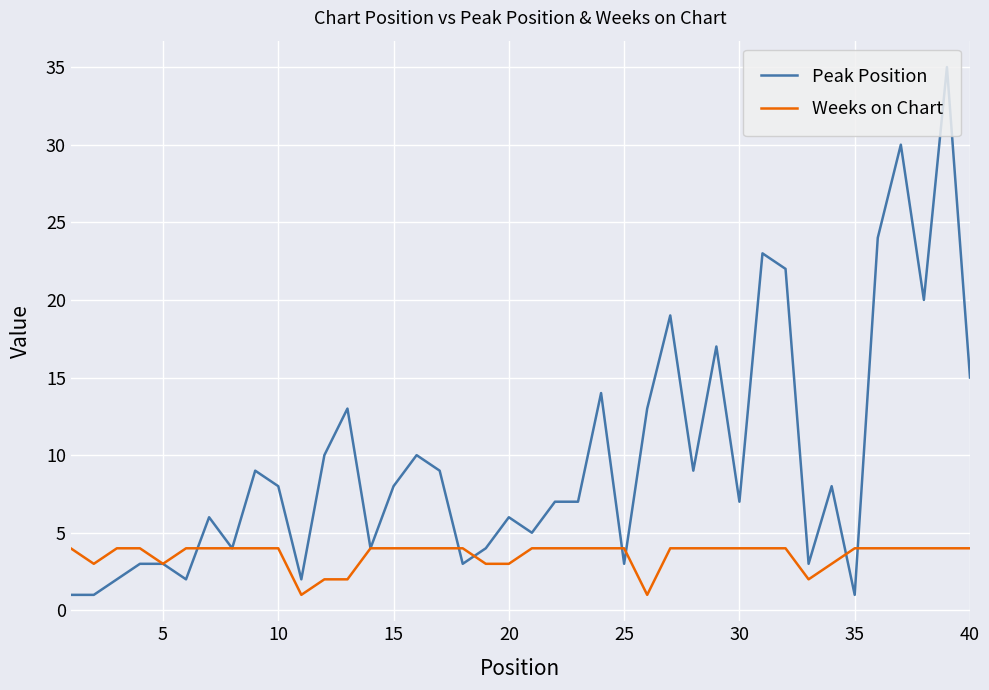

Reading left to right, what are all the values shown in this chart?

Peak Position: 1	1	2	3	3	2	6	4	9	8	2	10	13	4	8	10	9	3	4	6	5	7	7	14	3	13	19	9	17	7	23	22	3	8	1	24	30	20	35	15
Weeks on Chart: 4	3	4	4	3	4	4	4	4	4	1	2	2	4	4	4	4	4	3	3	4	4	4	4	4	1	4	4	4	4	4	4	2	3	4	4	4	4	4	4